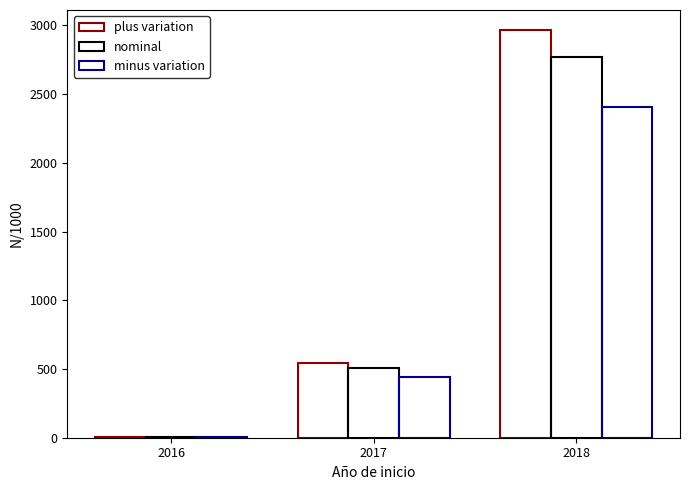

Are the bars grouped side by side (vs. stacked)?

Yes